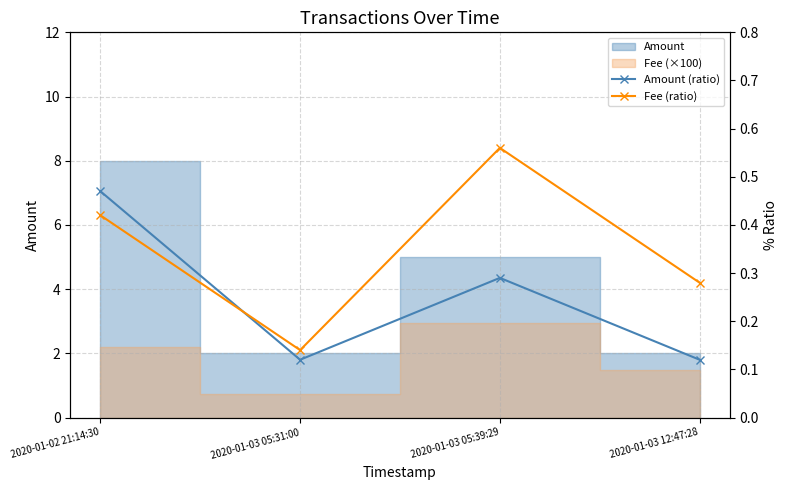

What is the value of the Amount (ratio) point at the 4th from the left?

0.1